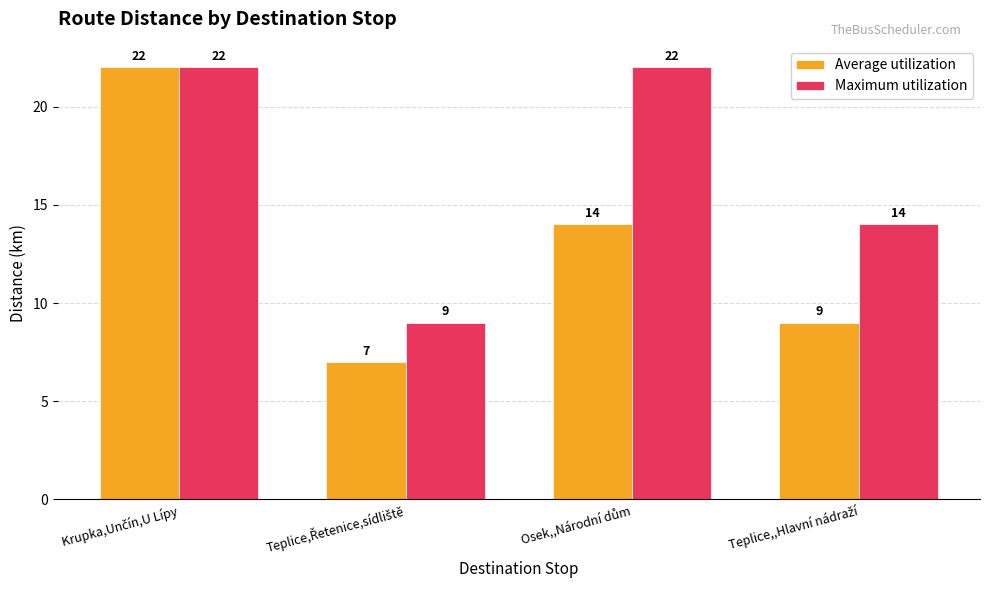

What is the sum of all Average utilization values?

52